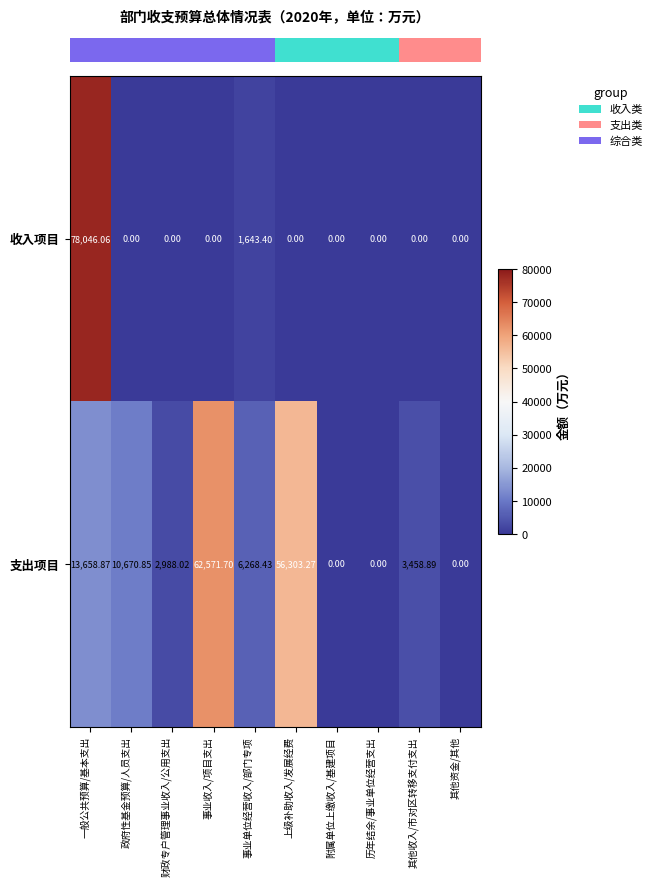

List the series in order of their peak value, highest first.

收入项目, 支出项目